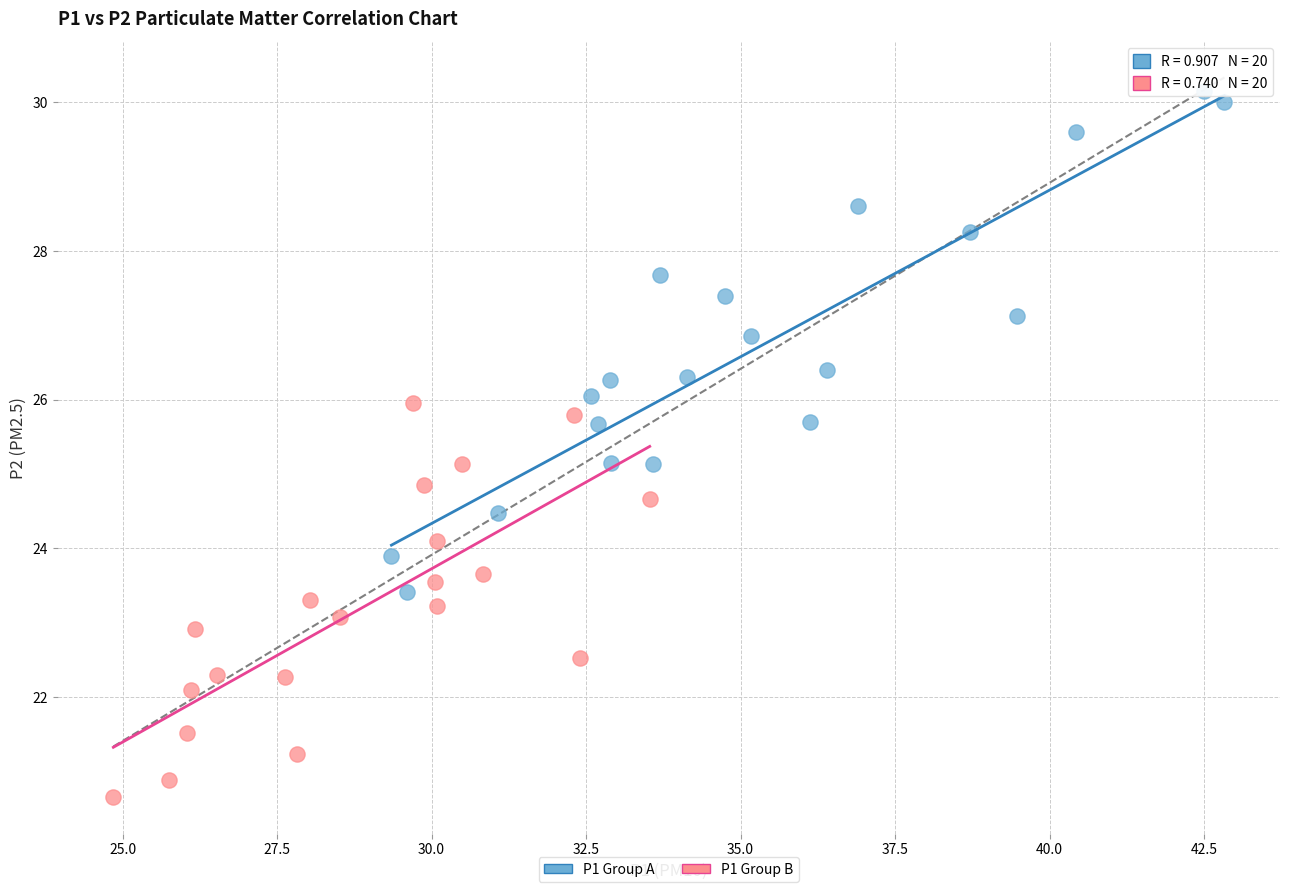

Which series has the largest Y range (max minus min)?

P1 Group A